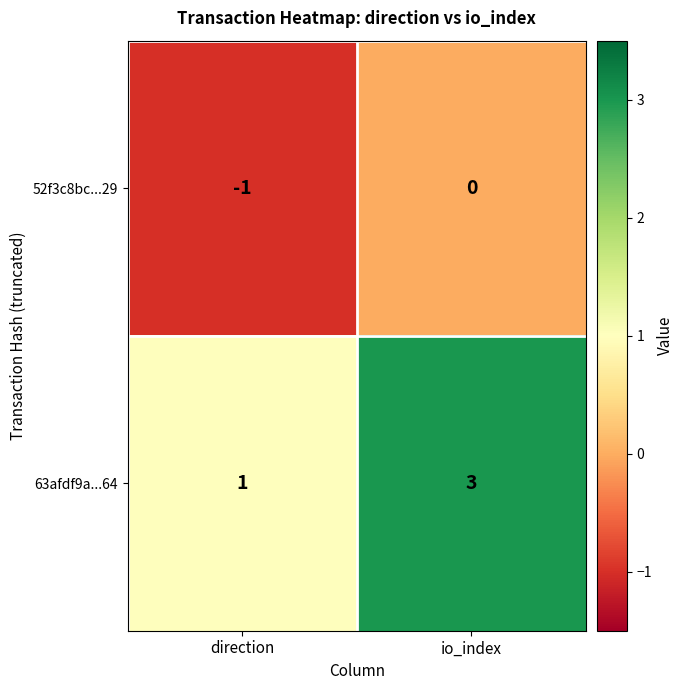

List the series in order of their peak value, lowest first.

52f3c8bc...29, 63afdf9a...64